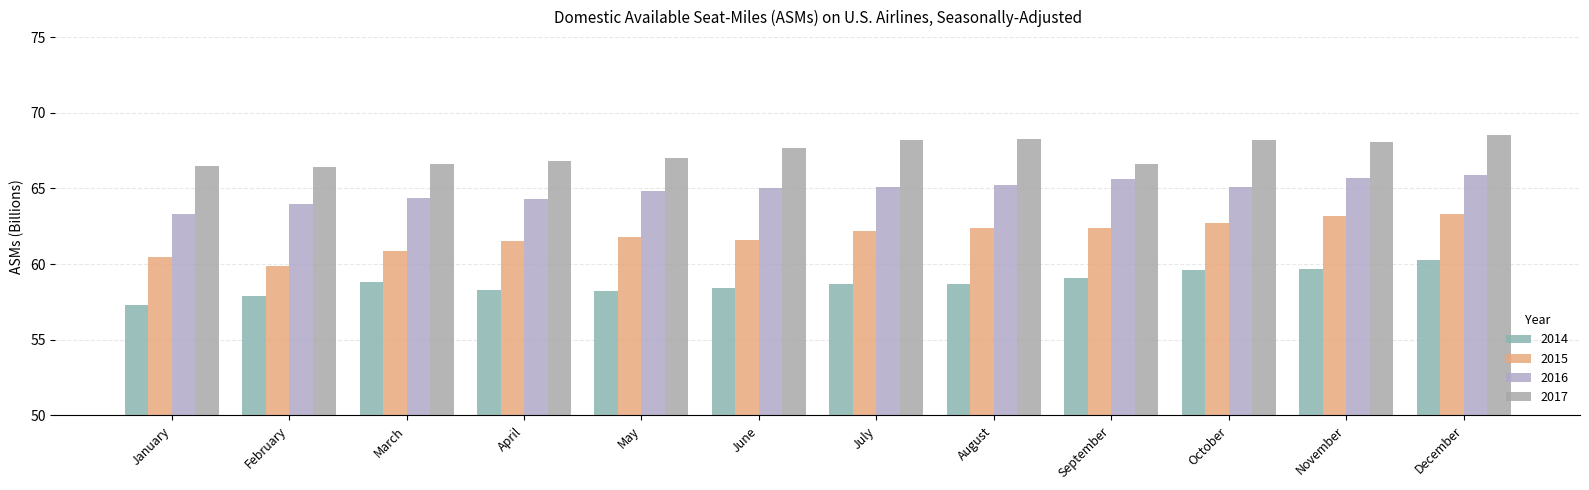

How many series are shown in this chart?

4